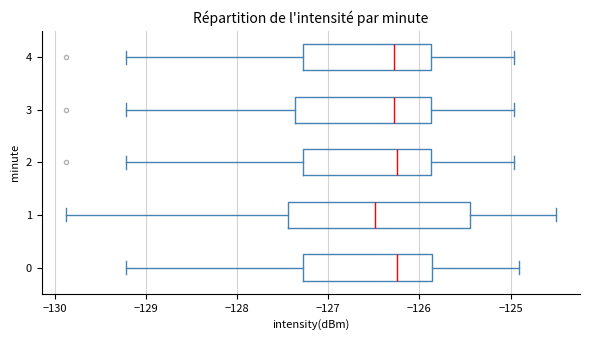

Reading bottom to top, transcribe this box plot: for each box, give where its median line is, the range the box spans, and where its two whiskers end, as read against the x-axis. The values are not printed on the chart, so give them approximately, as read against the axis.

0: median -126.2, box -127.3 to -125.9, whiskers -129.2 to -124.9
1: median -126.5, box -127.4 to -125.4, whiskers -129.9 to -124.5
2: median -126.2, box -127.3 to -125.9, whiskers -129.2 to -125.0
3: median -126.3, box -127.4 to -125.9, whiskers -129.2 to -125.0
4: median -126.3, box -127.3 to -125.9, whiskers -129.2 to -125.0